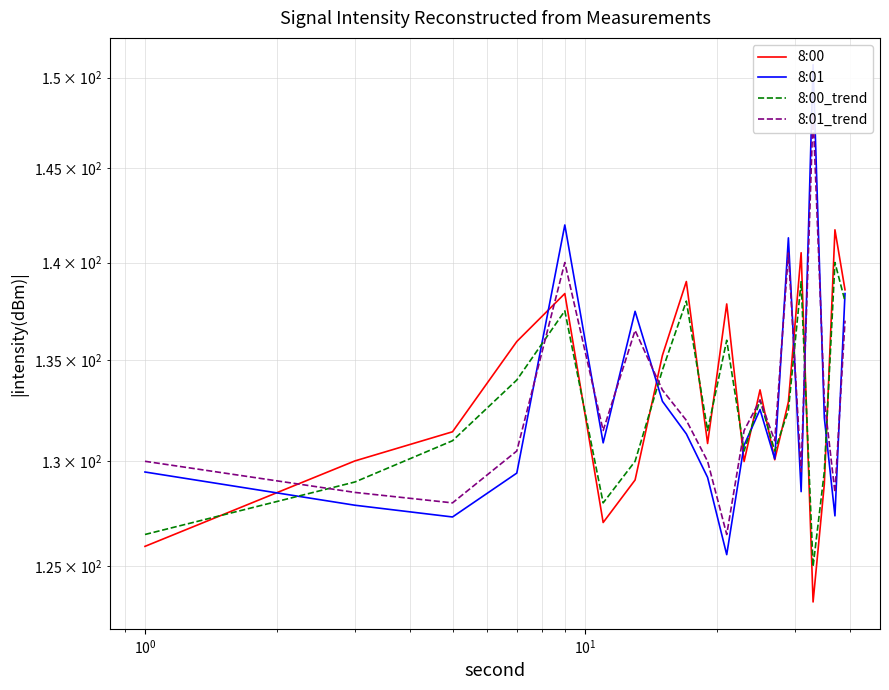

Rank the series by their average value, from lowest to highest.

8:00_trend, 8:01, 8:01_trend, 8:00